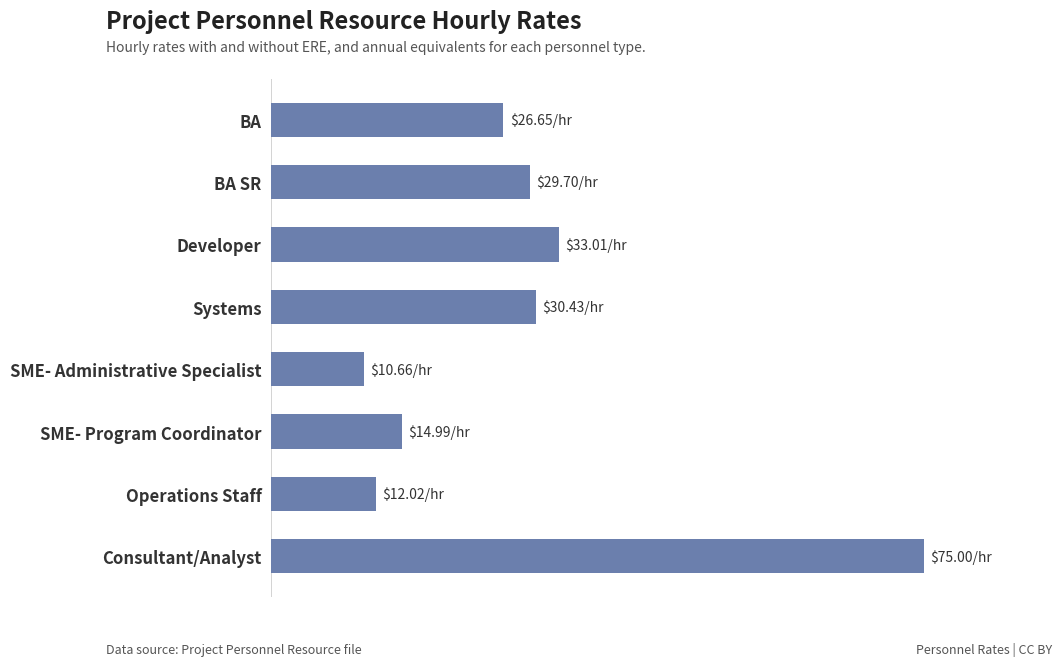

What is the average value?

29.1